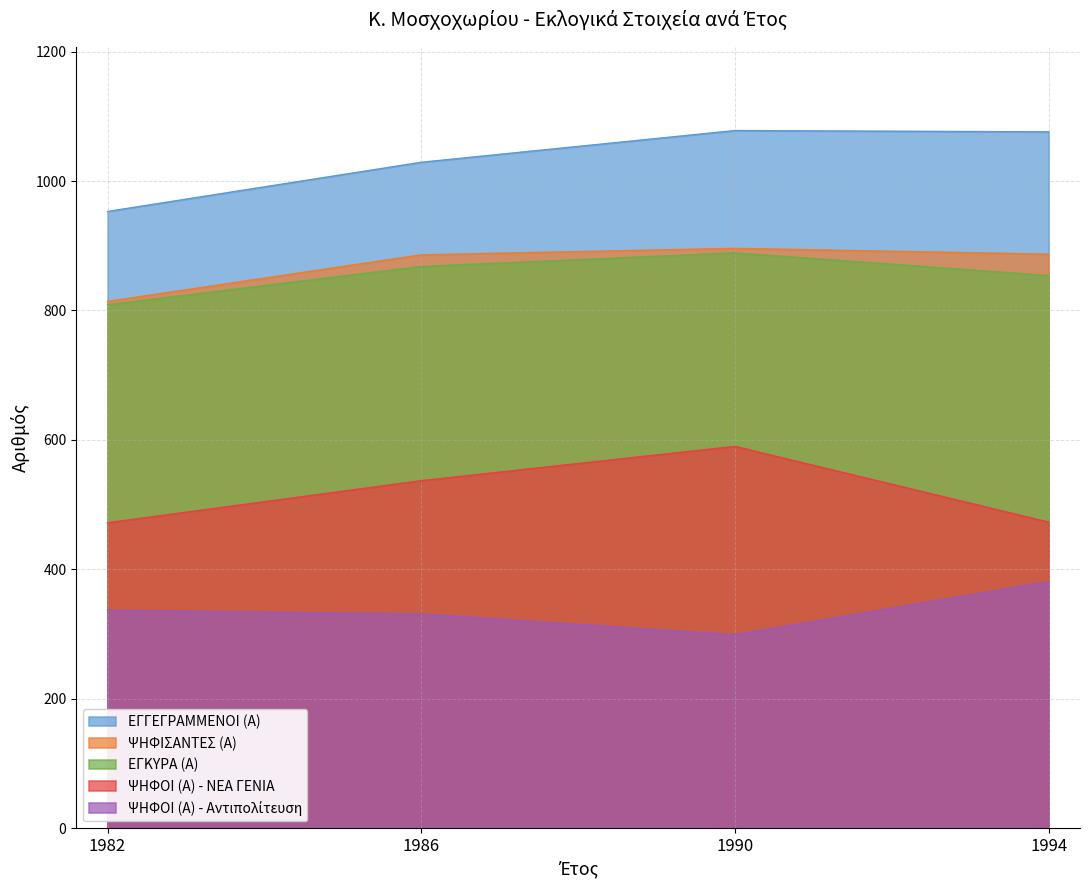

At which label does ΨΗΦΙΣΑΝΤΕΣ (Α) first exceed 887?

1990